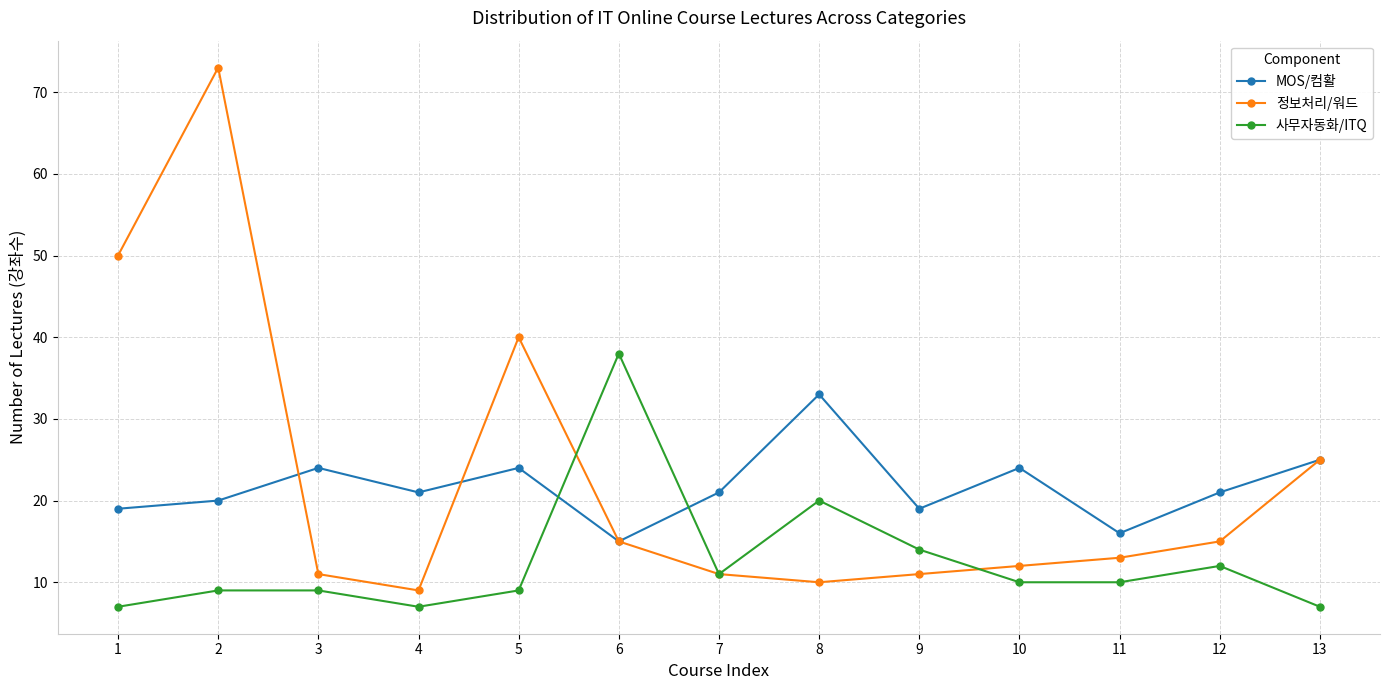

At 5, list the series in order from largest to smallest.

정보처리/워드, MOS/컴활, 사무자동화/ITQ